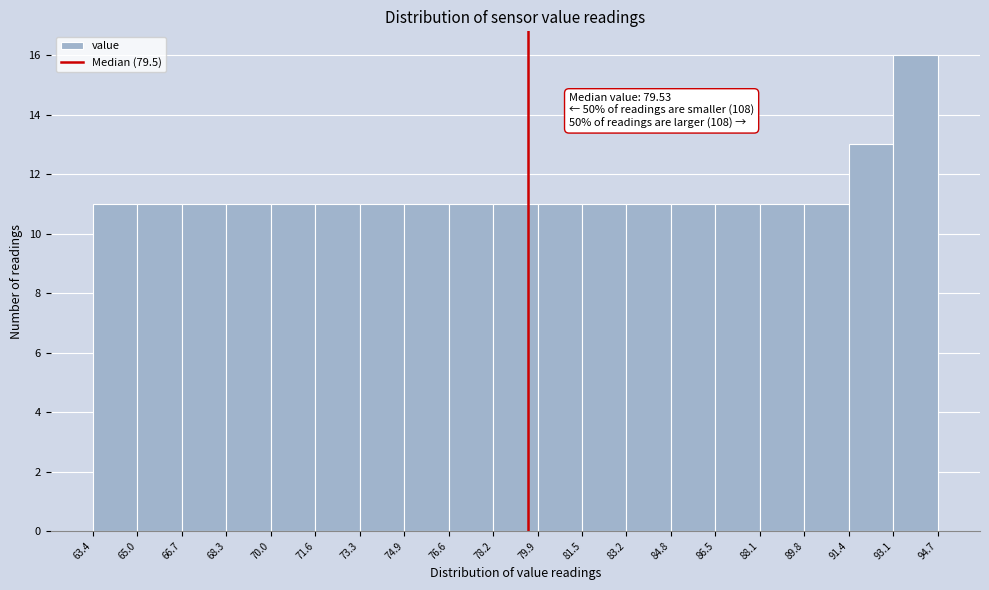

Over which range of the x-axis is the bar tallest?

93.1 to 94.7